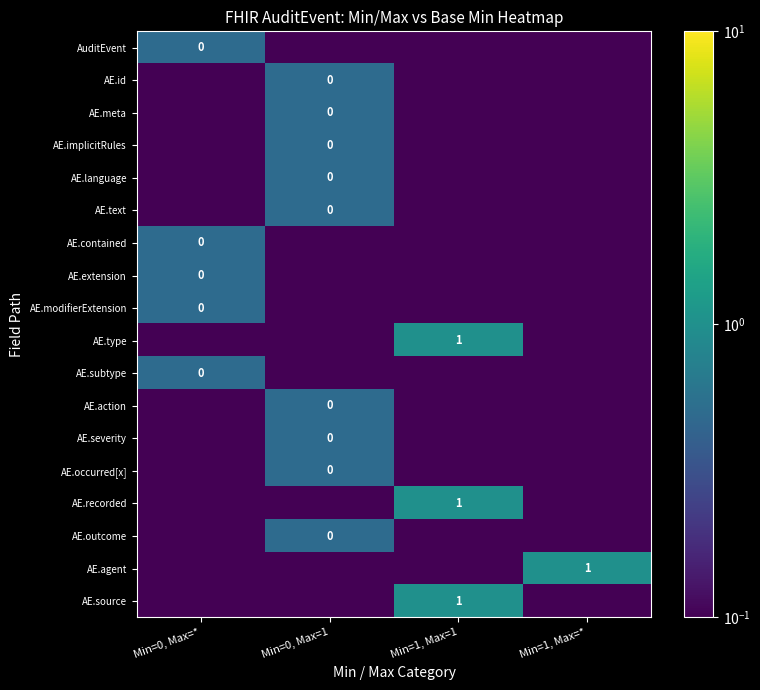

The AE.source series shows 1.0 at Min=1, Max=1. True or false?

True